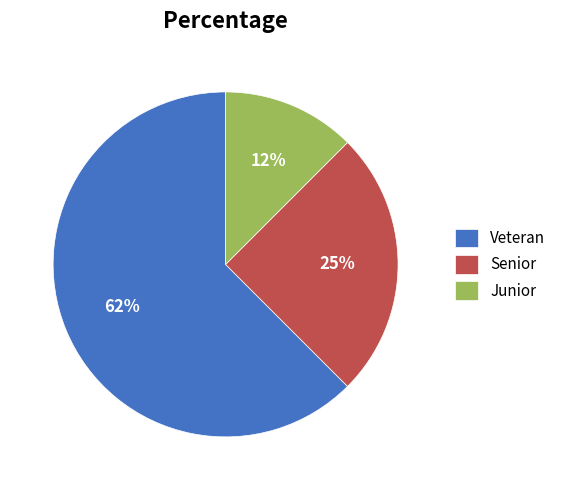

Is it true that Veteran is 71% of the pie?

False